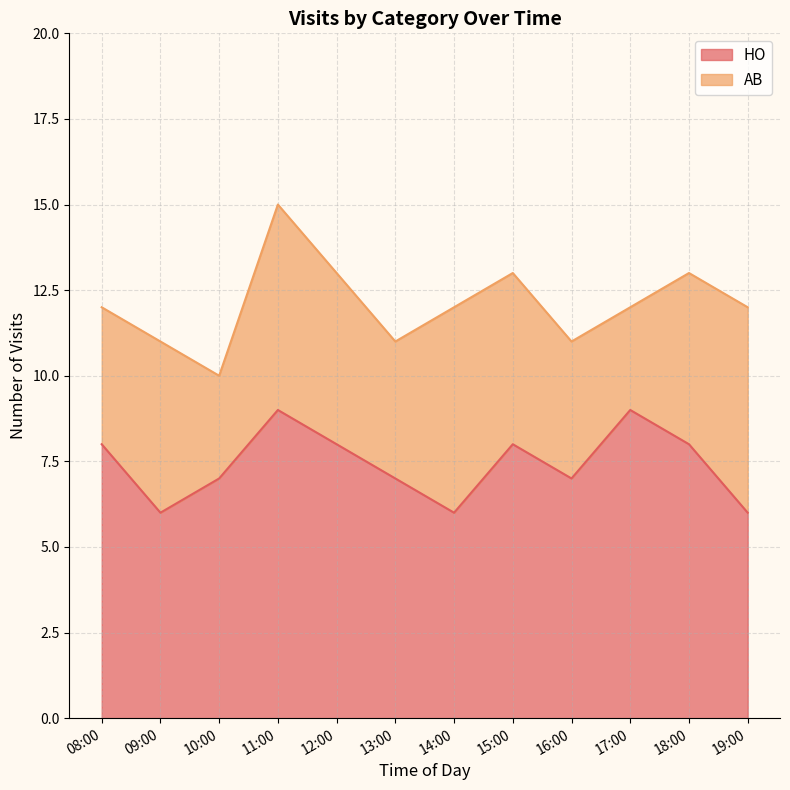

What is the maximum value for HO?

9